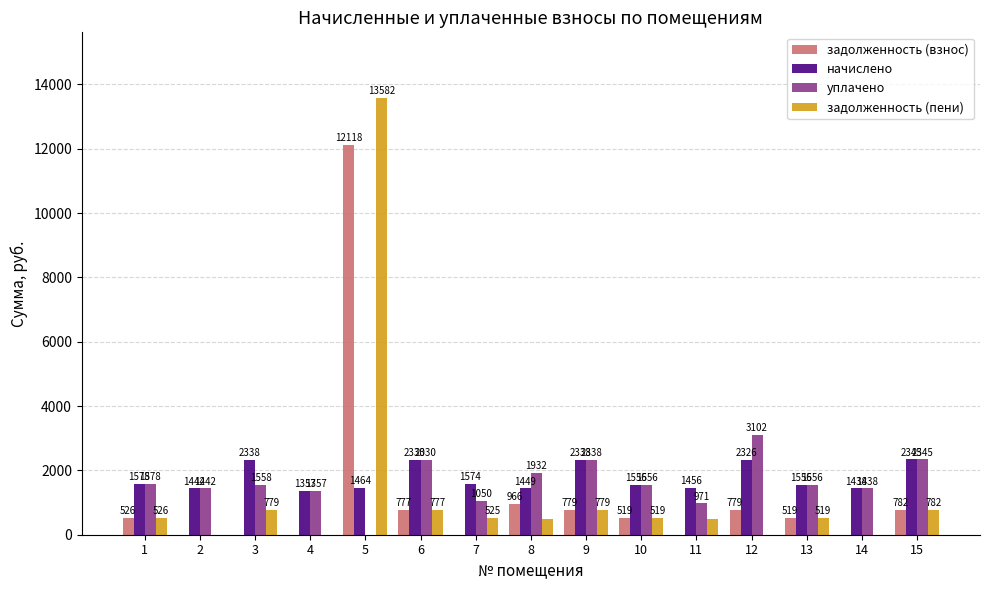

What are all the series names shown in the legend?

задолженность (взнос), начислено, уплачено, задолженность (пени)